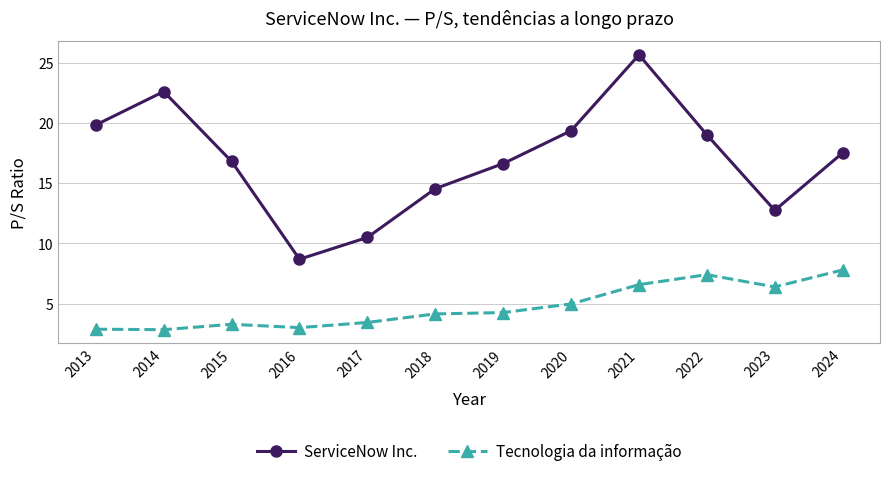

Is it true that ServiceNow Inc. equals 16.6 at 2019?

True